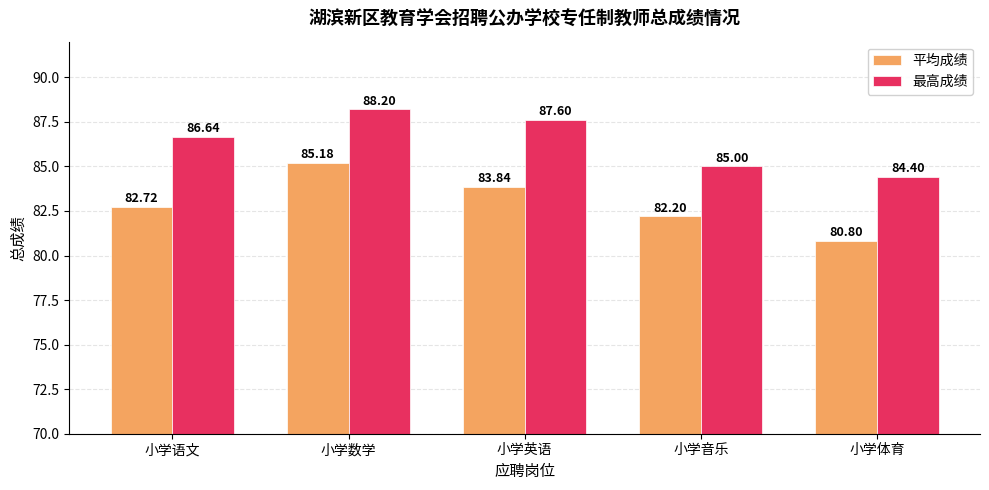

Read the 平均成绩 value at 小学音乐.

82.2